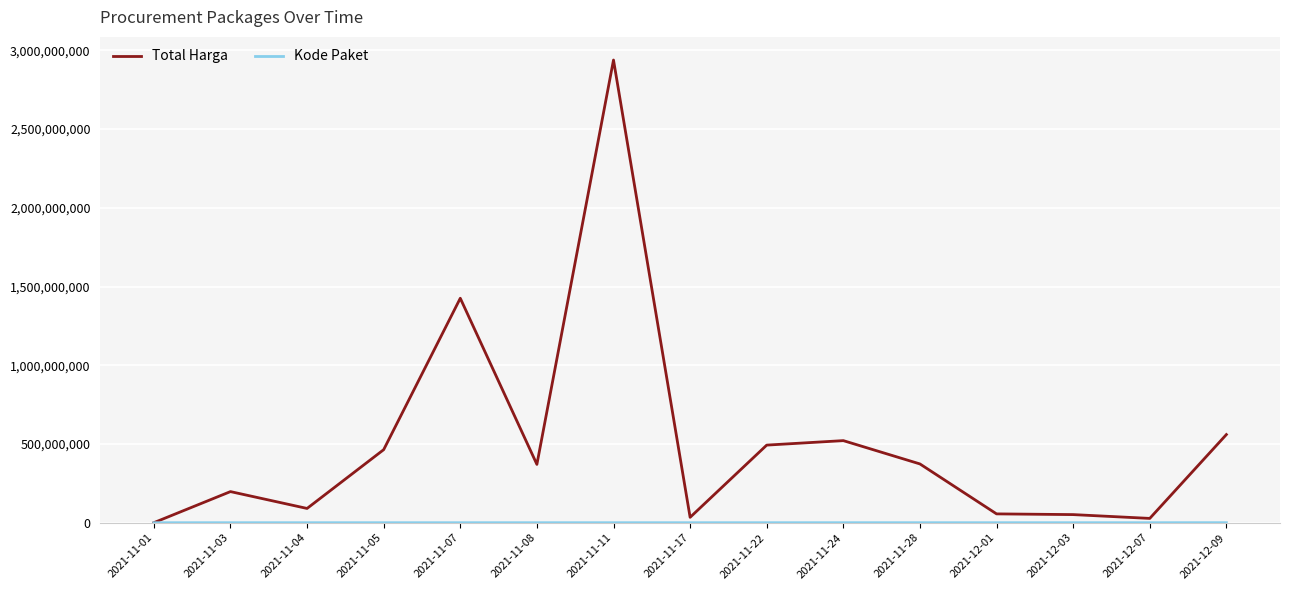

At which category is the sum across all series the highest?

2021-11-11